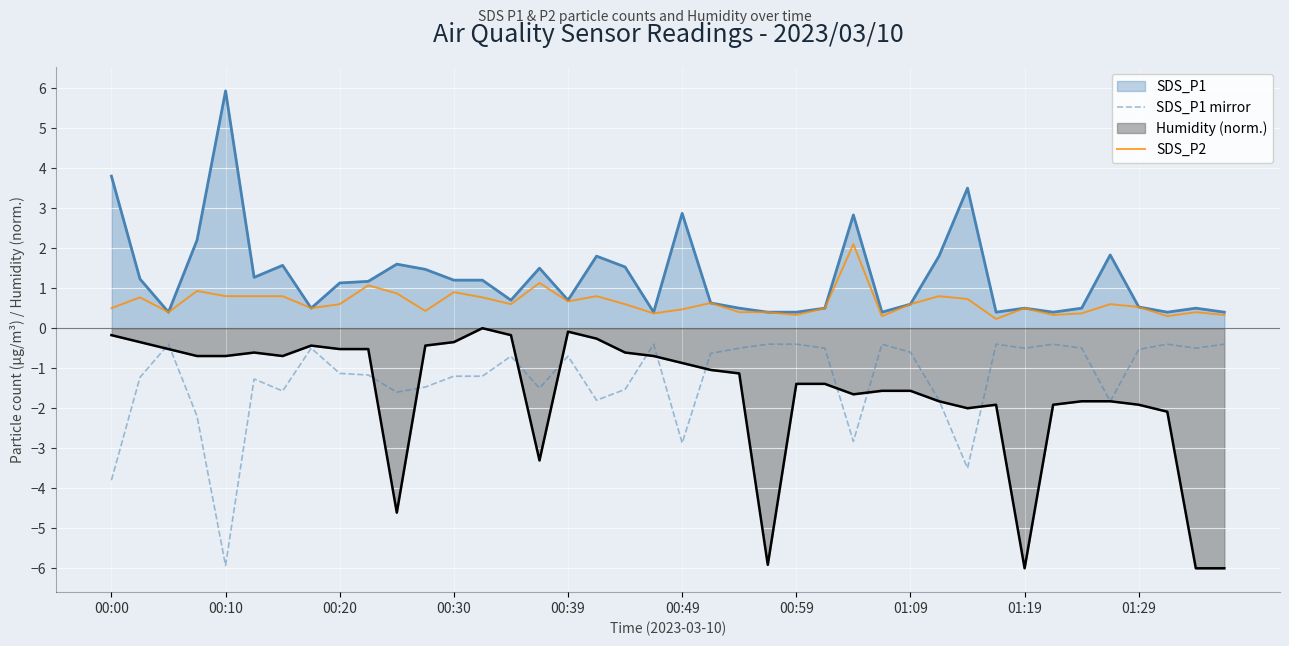

Is the value of SDS_P1 mirror at 01:19 greater than the value of SDS_P1 at 00:00?

No